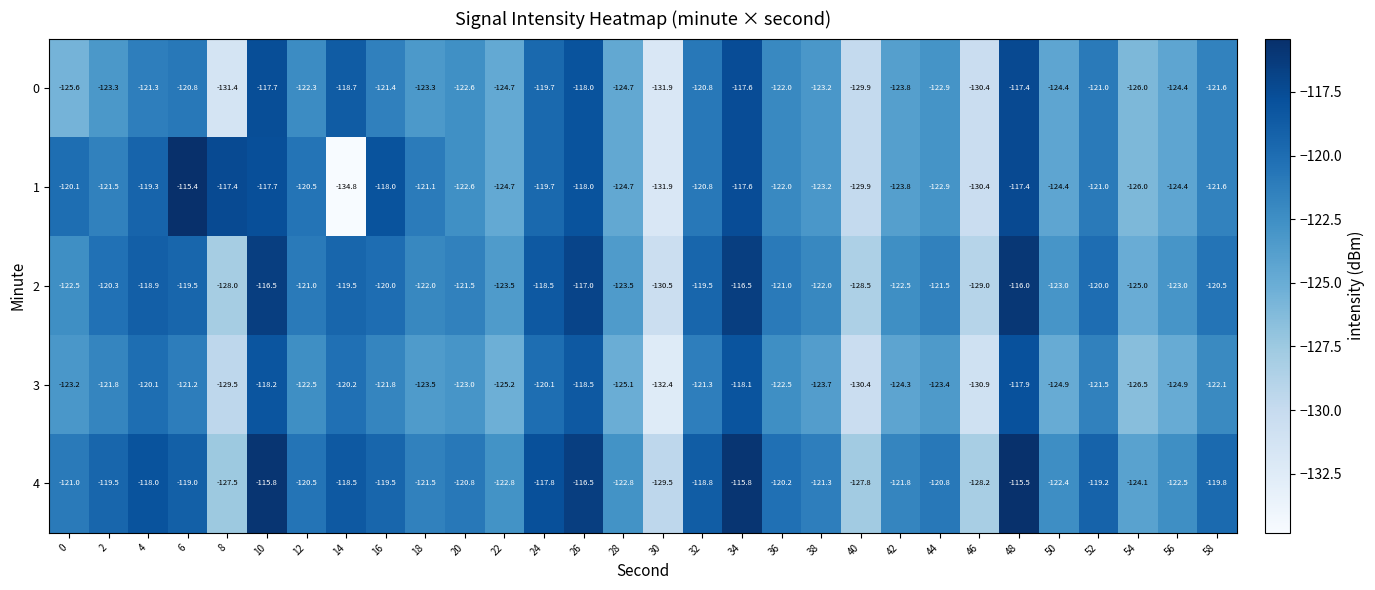

What value does the 3 series have at 32?

-121.3